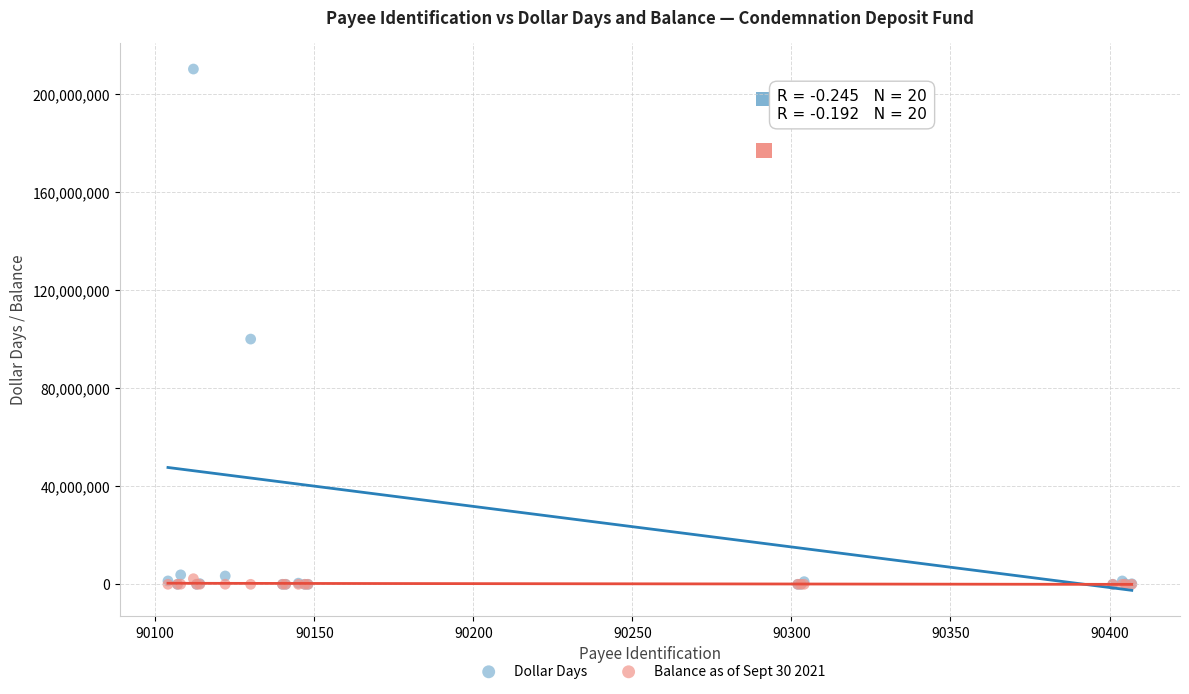

In the Dollar Days series, what Y value is closest to 105190737?

100128000.0